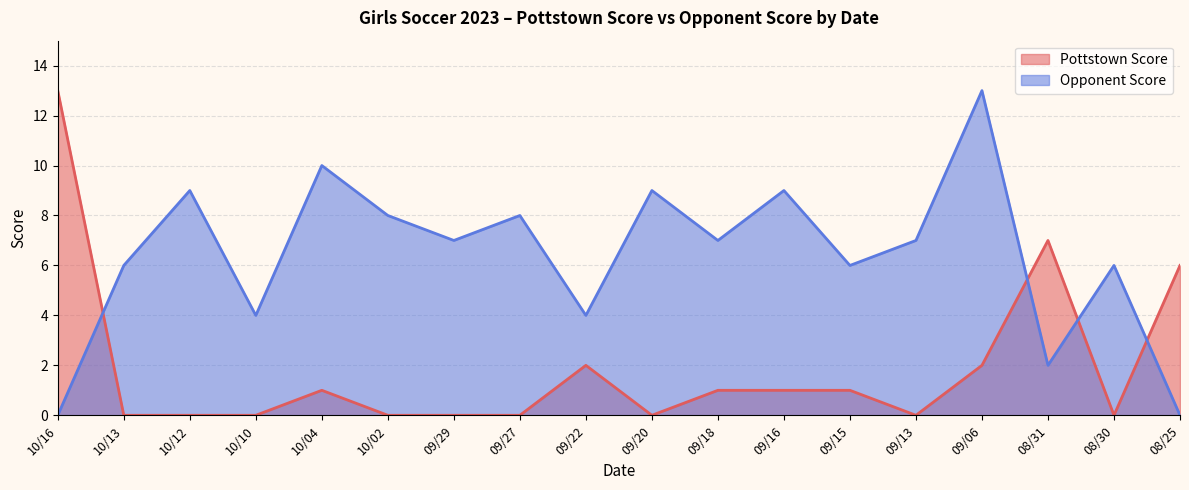

At which category does the chart reach its minimum across all series?

10/13